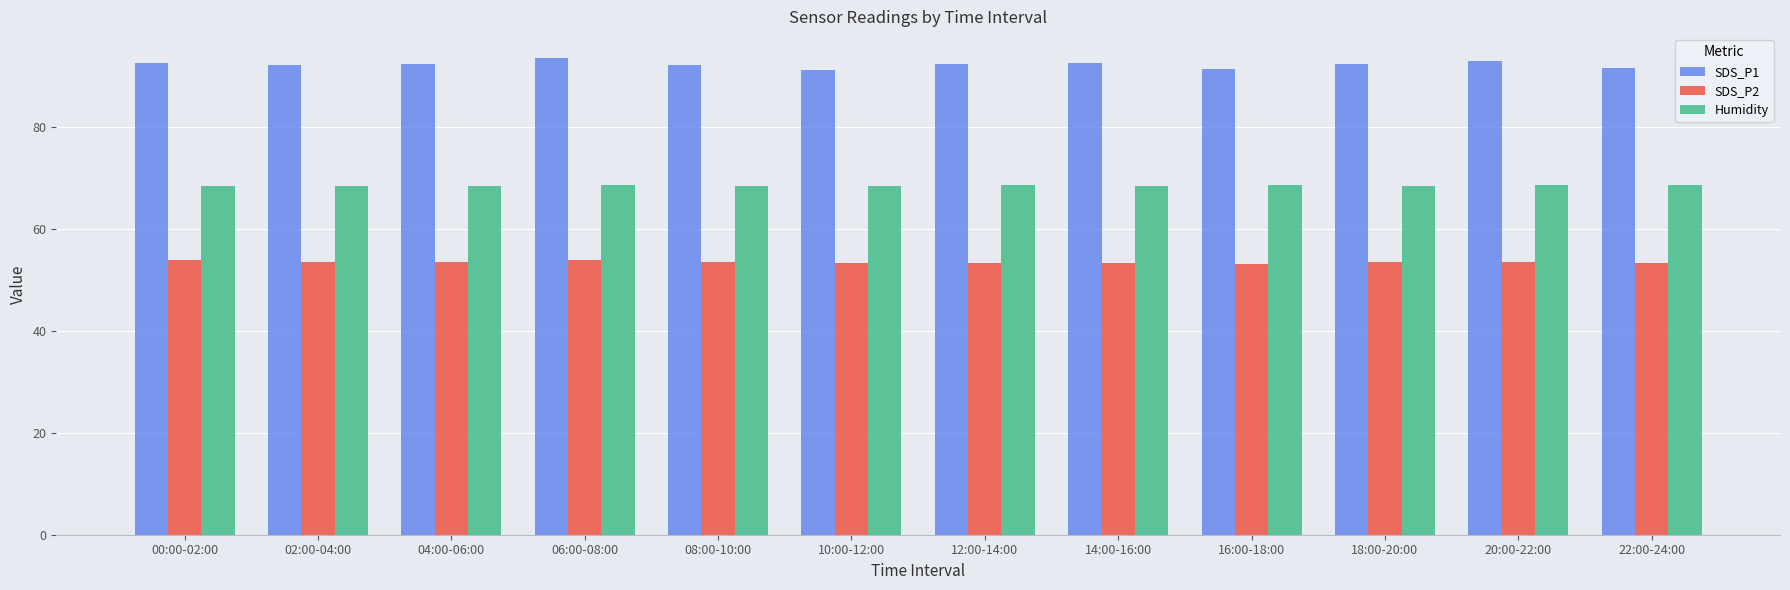

How many bars are there in total?

36